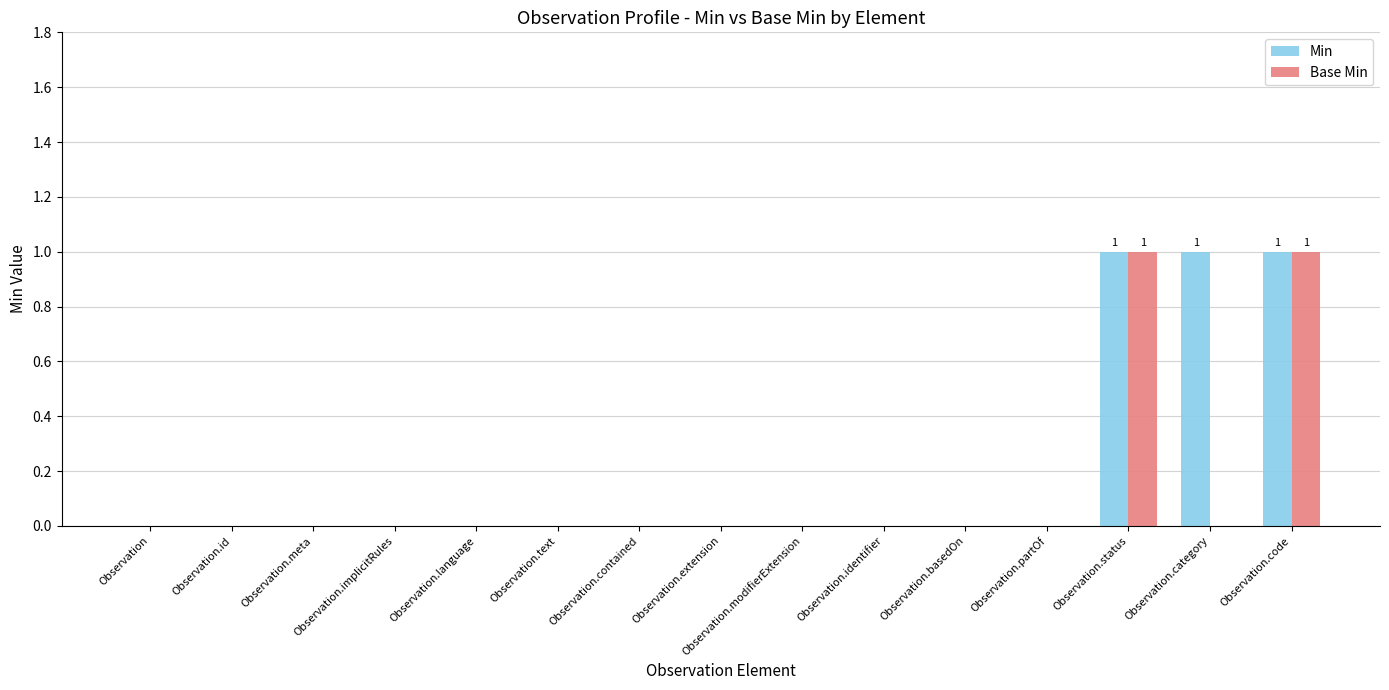

True or false: Min has a value of -1 at Observation.id.

False